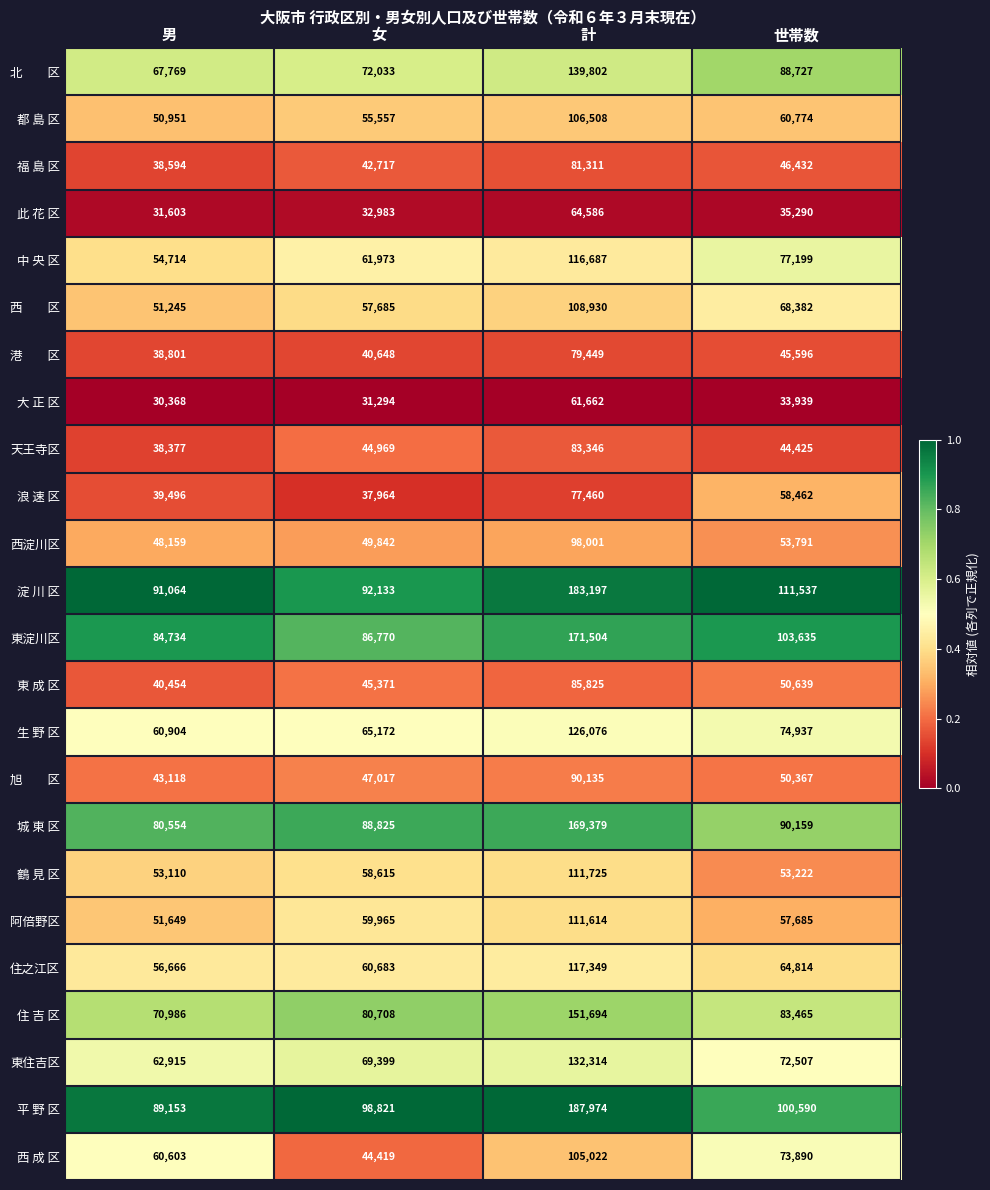

What is the greatest value displayed?

187974